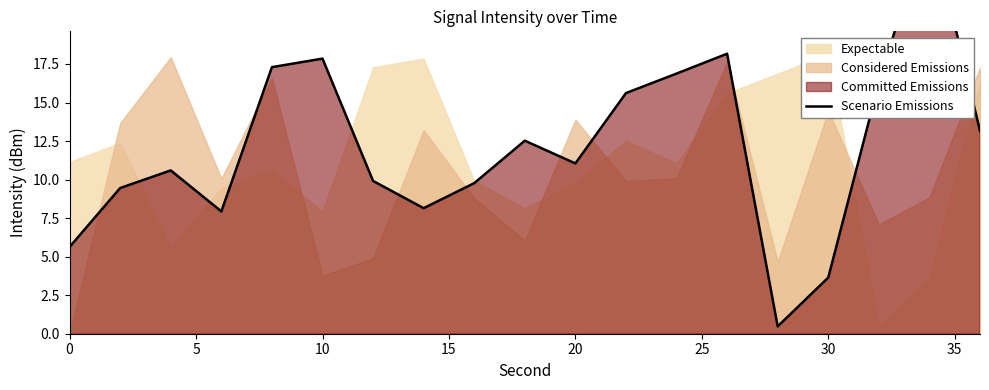

What is the sum of the values at 30 and 5?

19.4